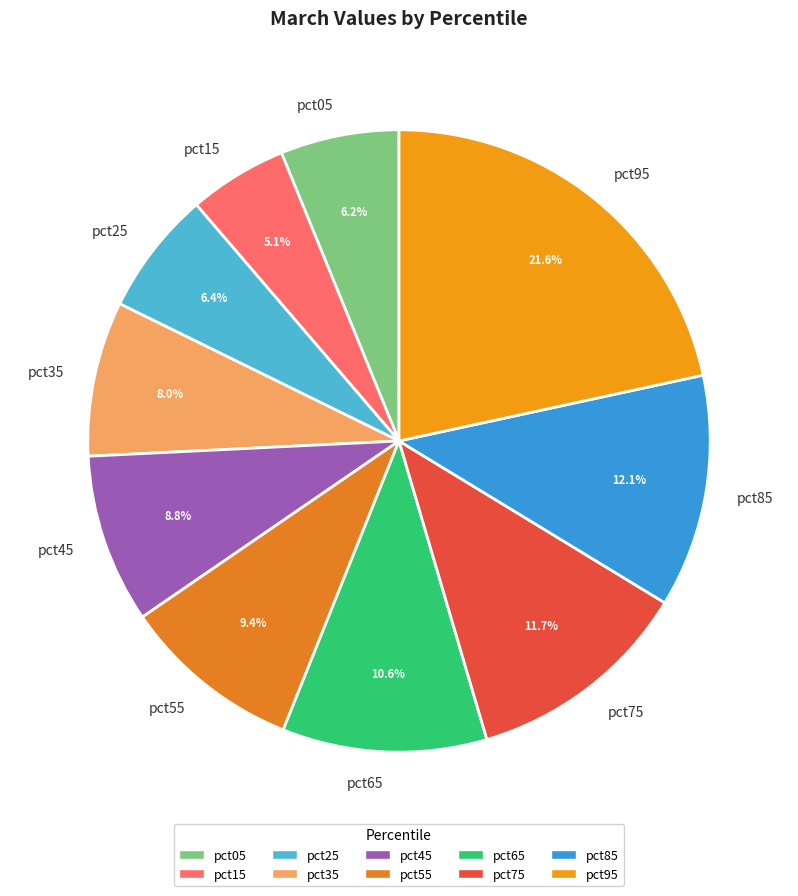

Is there a majority slice in this chart?

No